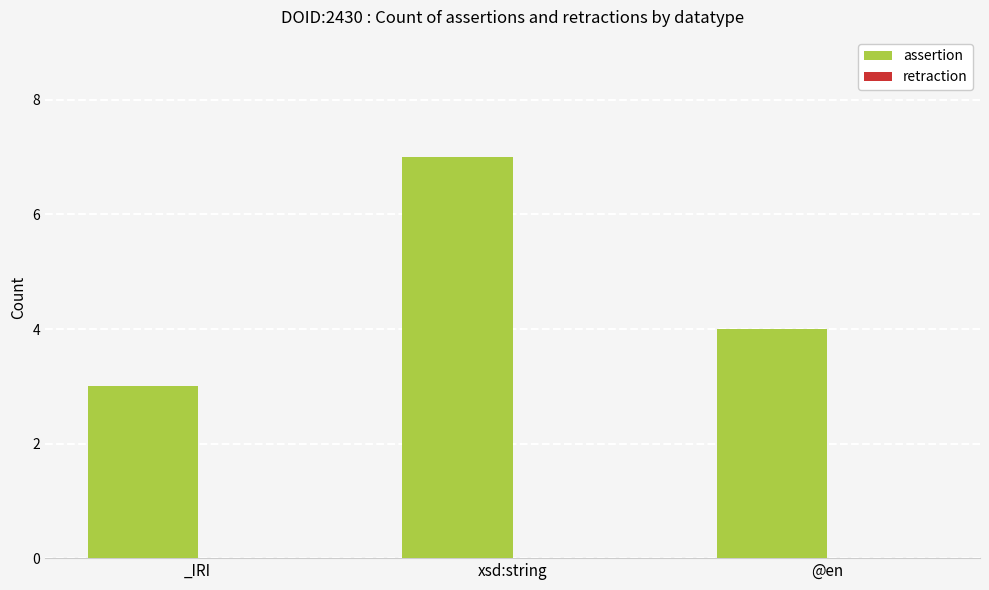

Rank the categories by value from highest to lowest.

xsd:string, @en, _IRI